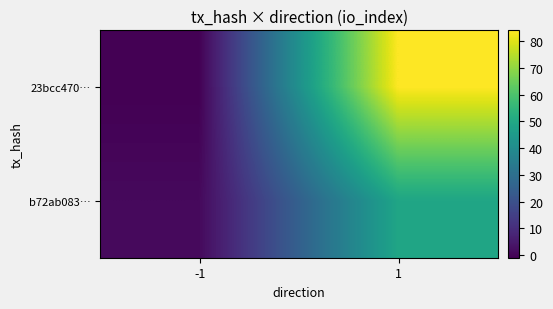

Which series has the largest range (max minus min)?

23bcc470…